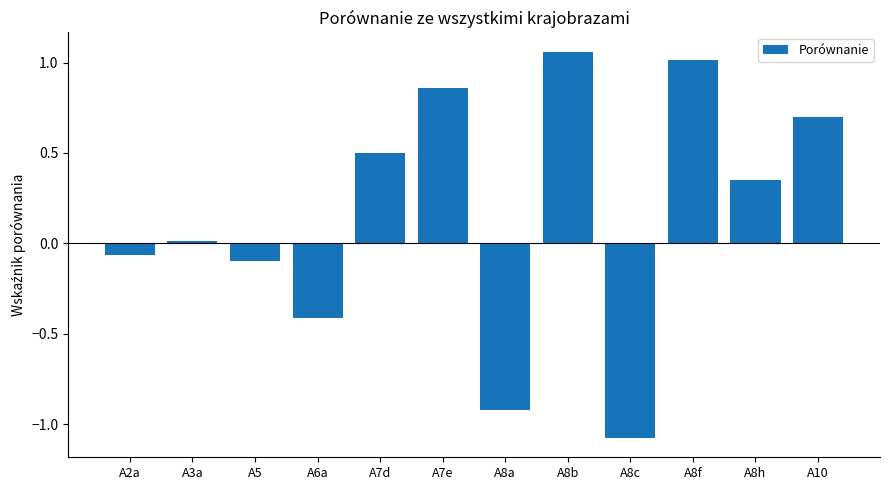

True or false: the data shows 0.5 at A7d.

True